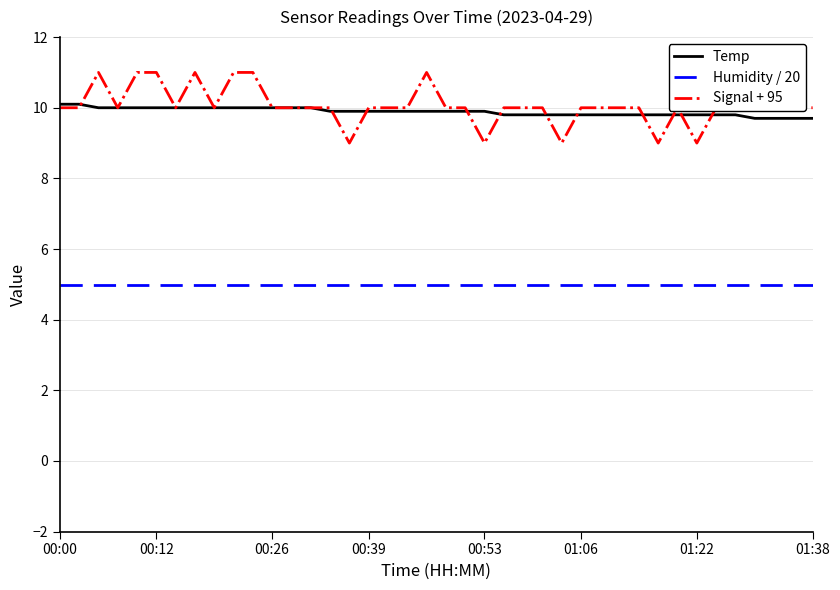

Which series has the widest spread of values?

Signal + 95